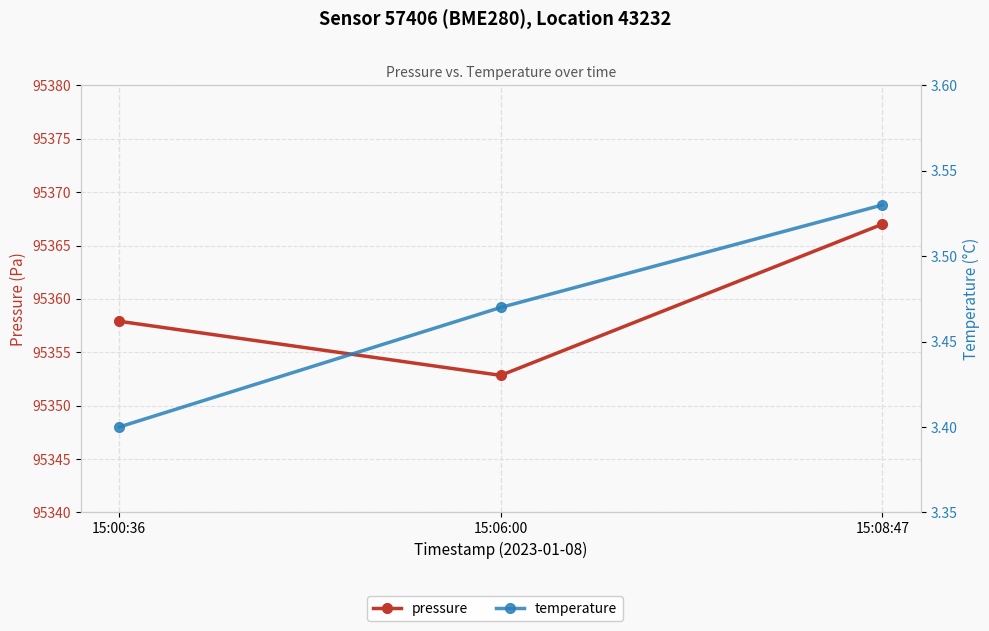

Reading left to right, extract all data points from this chart.

pressure: 15:00:36=95357.9	15:06:00=95352.8	15:08:47=95367.0
temperature: 15:00:36=3.4	15:06:00=3.5	15:08:47=3.5